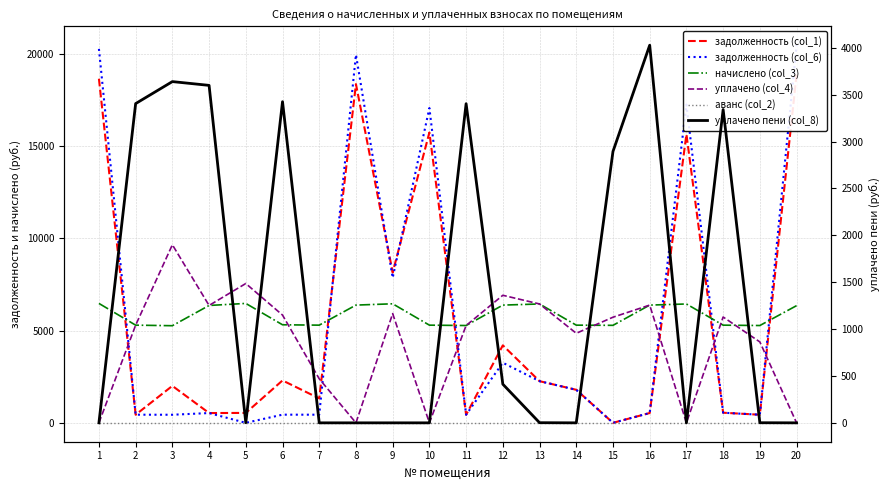

List the series in order of their peak value, highest first.

задолженность (col_6), задолженность (col_1), уплачено (col_4), начислено (col_3), уплачено пени (col_8), аванс (col_2)